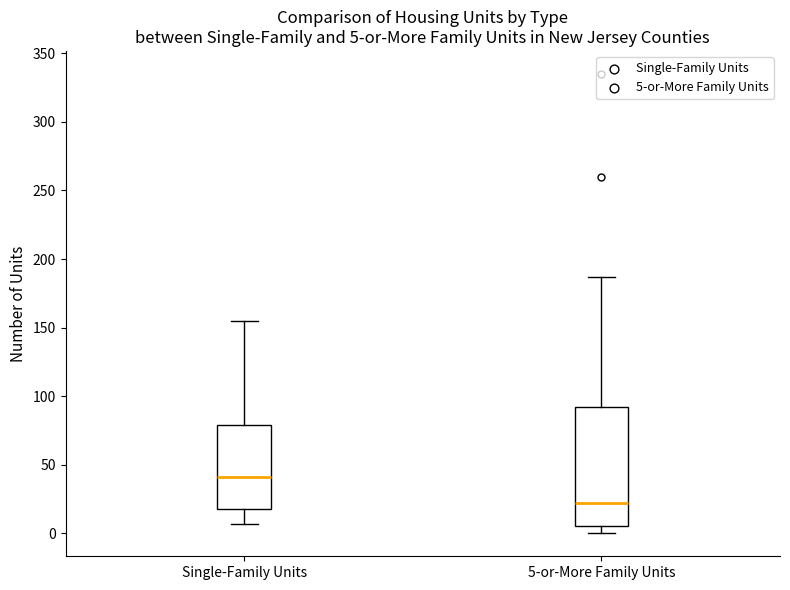

Comparing the boxes themselves (not the whiskers), which one is the tallest?

5-or-More Family Units